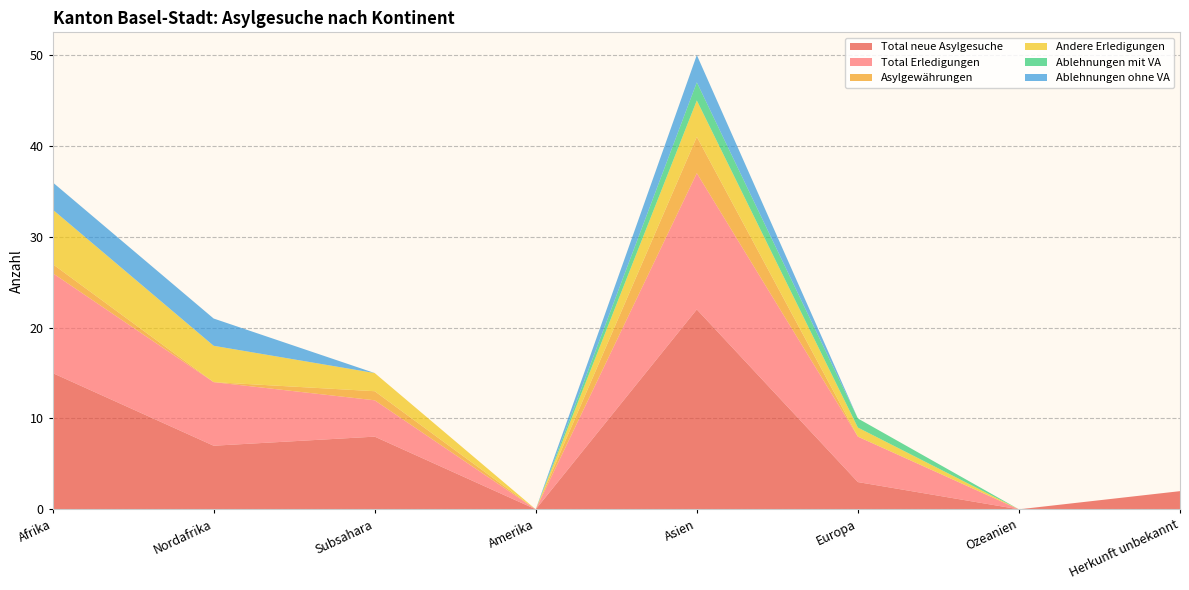

Reading left to right, extract all data points from this chart.

Total neue Asylgesuche: Afrika=15	Nordafrika=7	Subsahara=8	Amerika=0	Asien=22	Europa=3	Ozeanien=0	Herkunft unbekannt=2
Total Erledigungen: Afrika=11	Nordafrika=7	Subsahara=4	Amerika=0	Asien=15	Europa=5	Ozeanien=0	Herkunft unbekannt=0
Asylgewährungen: Afrika=1	Nordafrika=0	Subsahara=1	Amerika=0	Asien=4	Europa=0	Ozeanien=0	Herkunft unbekannt=0
Andere Erledigungen: Afrika=6	Nordafrika=4	Subsahara=2	Amerika=0	Asien=4	Europa=1	Ozeanien=0	Herkunft unbekannt=0
Ablehnungen mit VA: Afrika=0	Nordafrika=0	Subsahara=0	Amerika=0	Asien=2	Europa=1	Ozeanien=0	Herkunft unbekannt=0
Ablehnungen ohne VA: Afrika=3	Nordafrika=3	Subsahara=0	Amerika=0	Asien=3	Europa=0	Ozeanien=0	Herkunft unbekannt=0